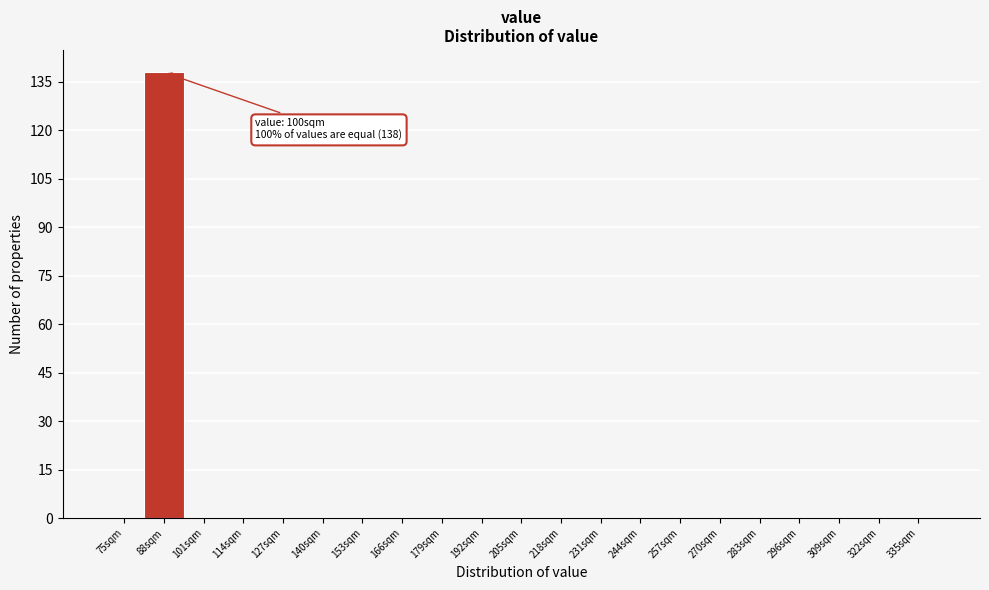

Reading left to right, list all the values displayed in this chart.

75sqm=0	88sqm=138	101sqm=0	114sqm=0	127sqm=0	140sqm=0	153sqm=0	166sqm=0	179sqm=0	192sqm=0	205sqm=0	218sqm=0	231sqm=0	244sqm=0	257sqm=0	270sqm=0	283sqm=0	296sqm=0	309sqm=0	322sqm=0	335sqm=0